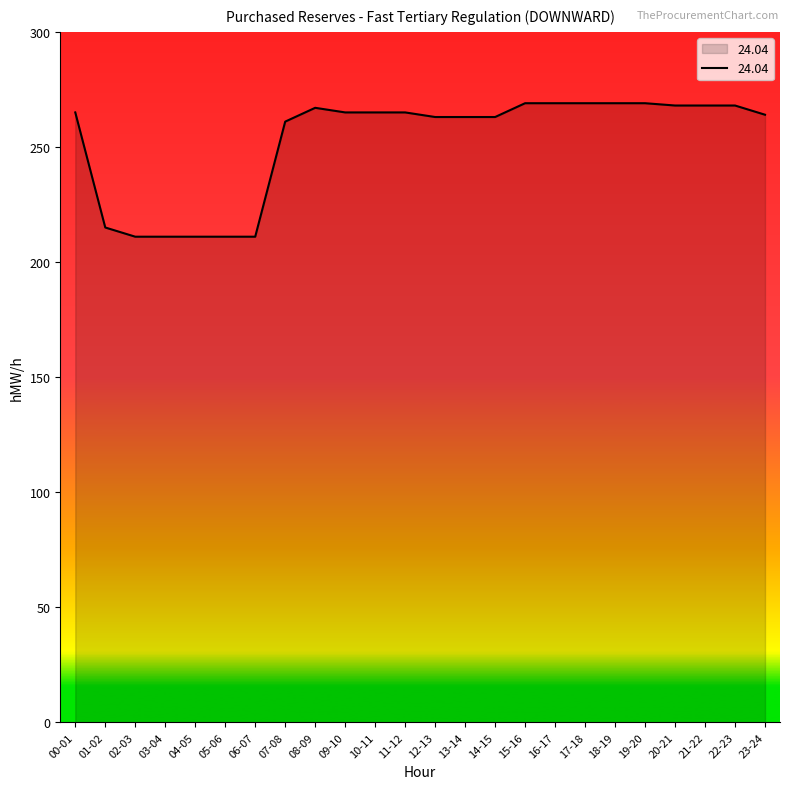

What is the ratio of the value at 04-05 to the value at 16-17?

0.8